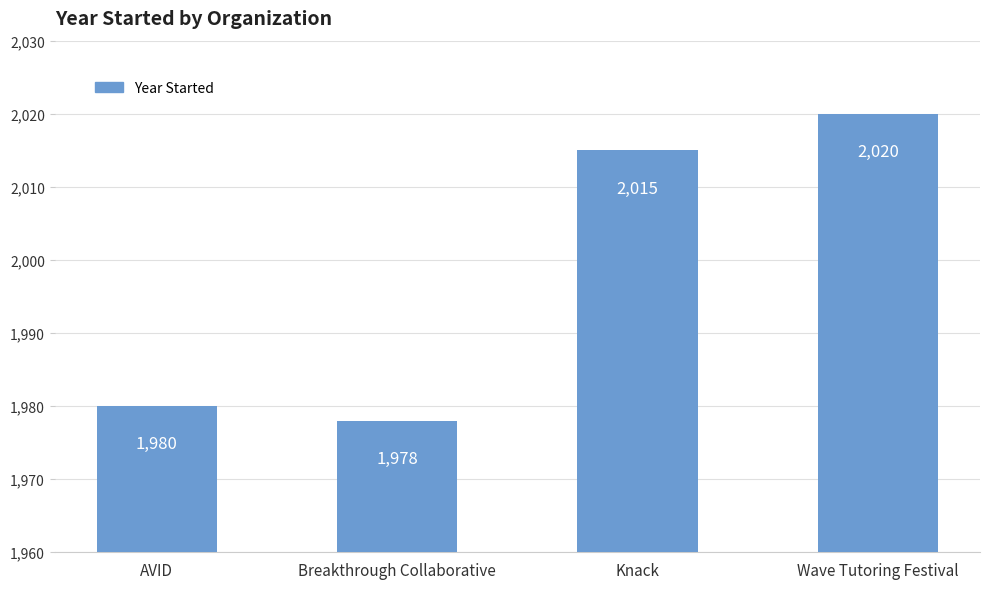

What is the maximum value shown in the chart?

2020